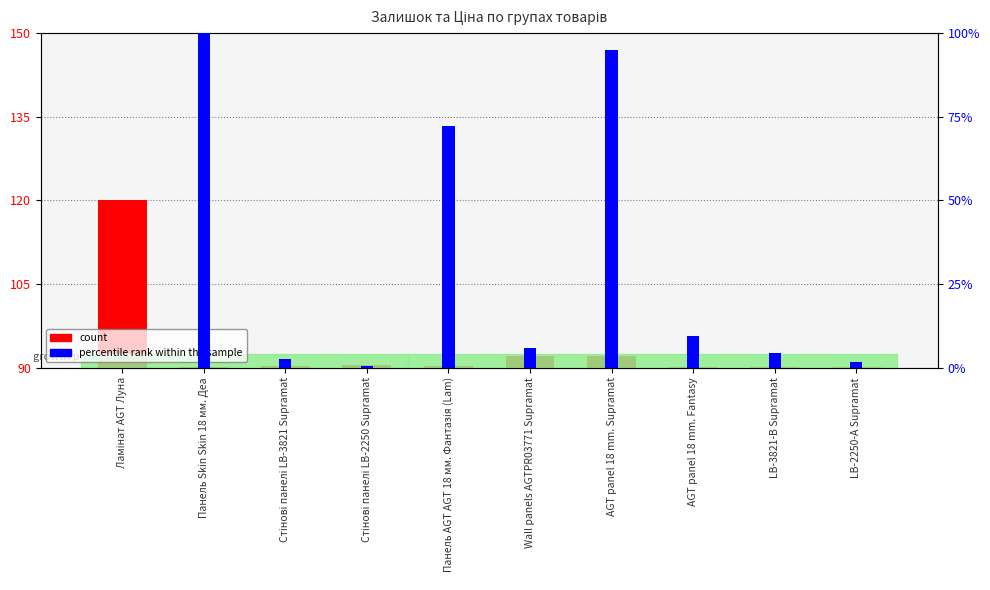

What is the value of the count bar at the 3rd from the left?

0.2